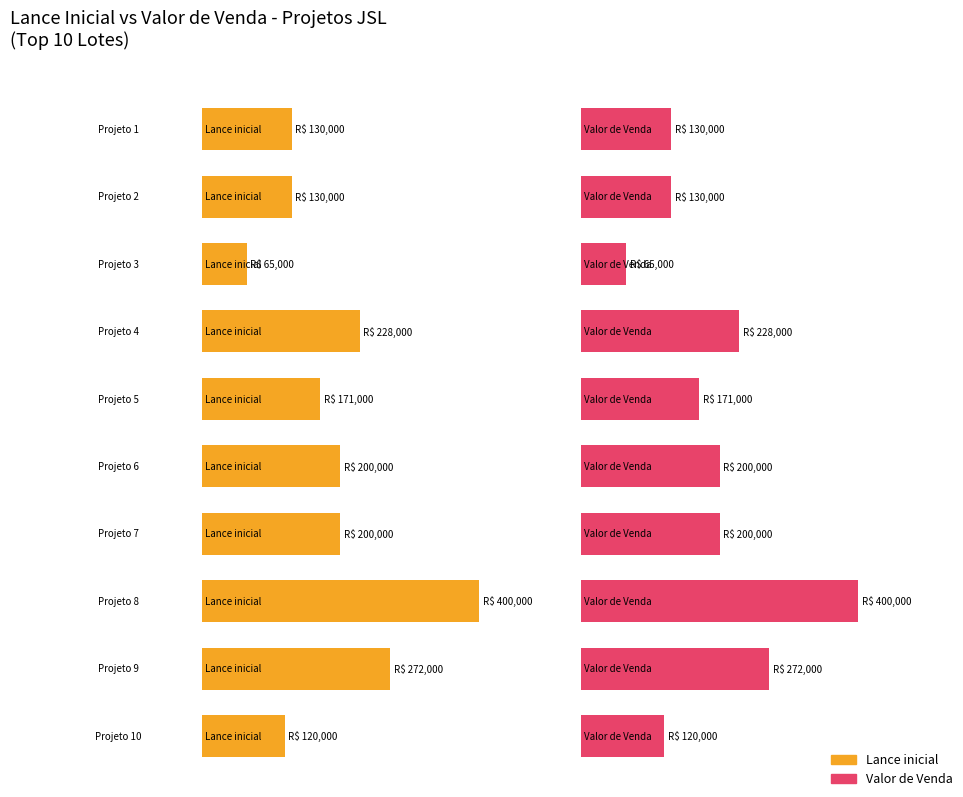

How many bars are there in each group?

2